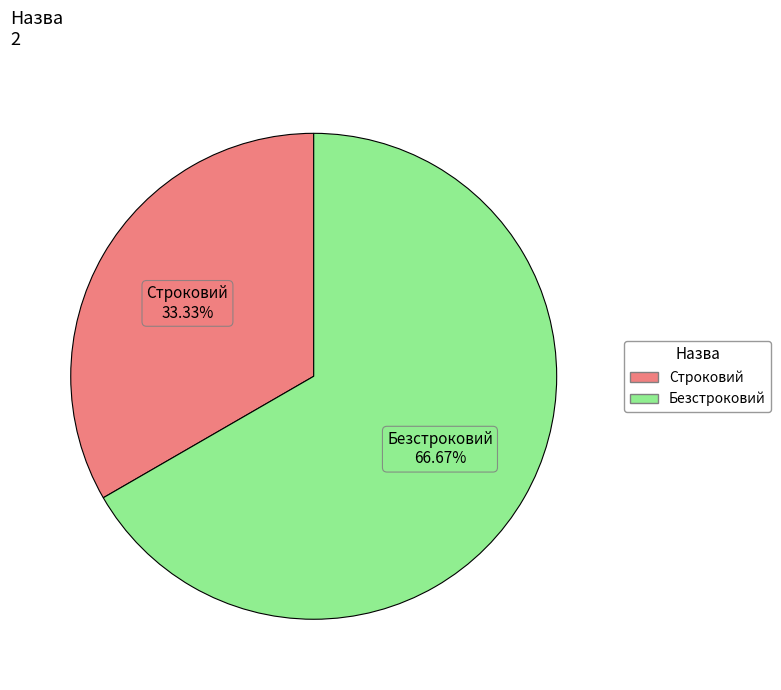

True or false: Строковий accounts for 39% of the total.

False